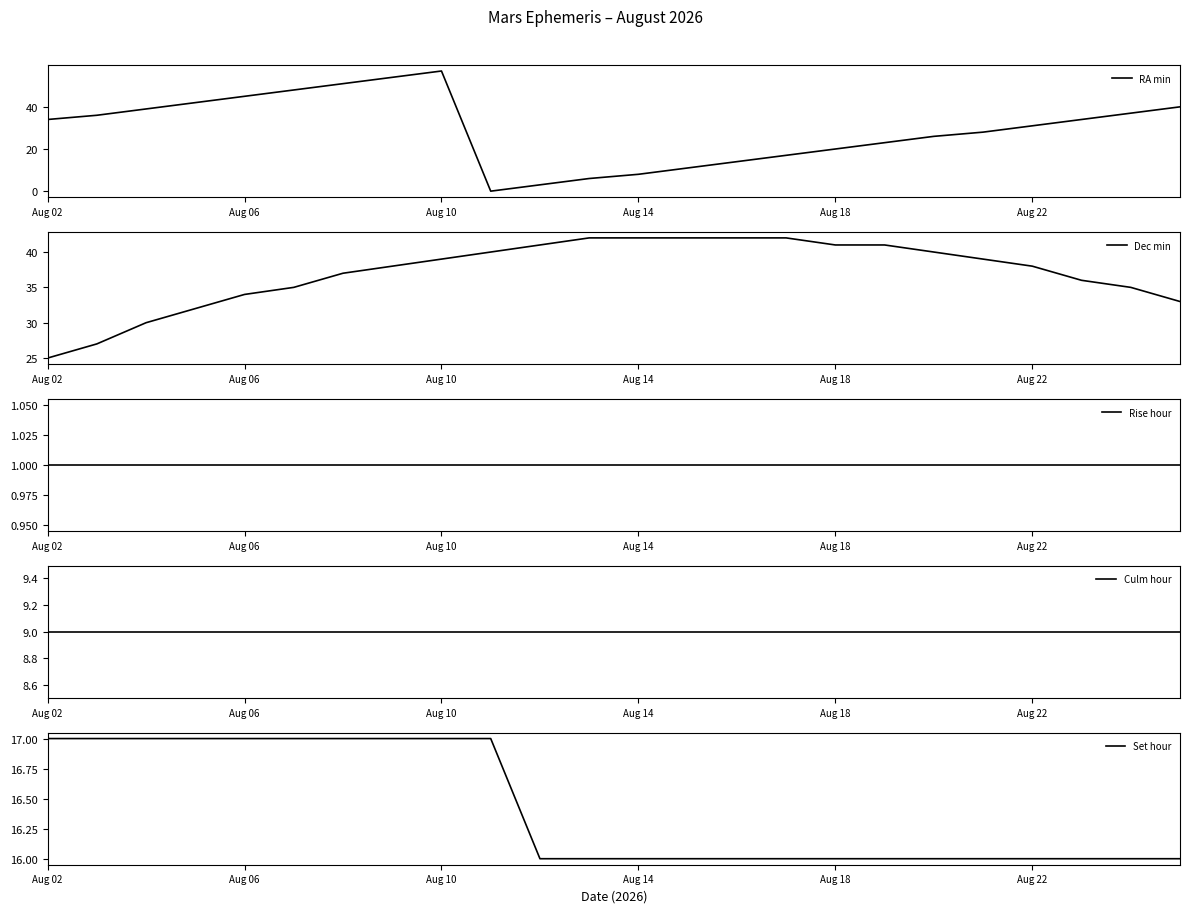

What is the difference between the maximum and minimum values in the Dec min series?

17